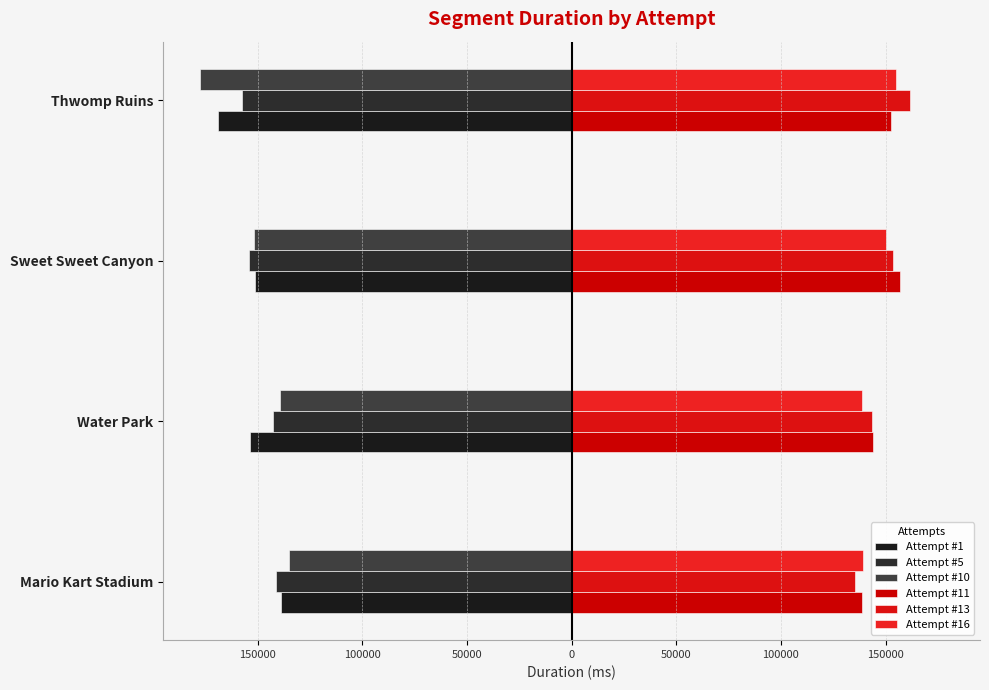

What is the sum of all Attempt #10 values?

-603721